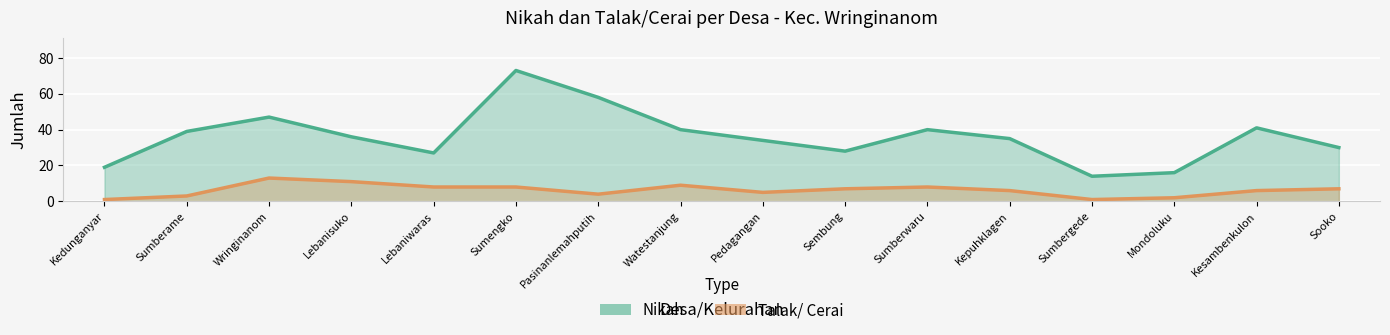

Rank the series at Kesambenkulon from lowest to highest value.

Talak/ Cerai, Nikah